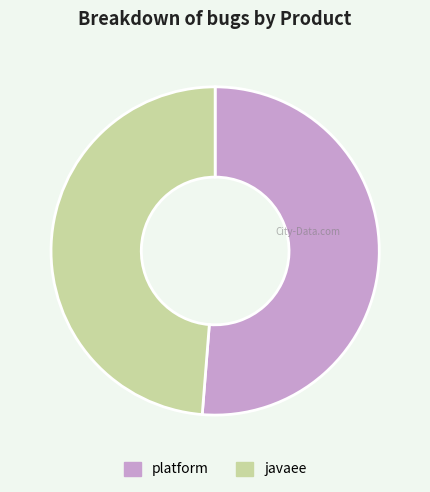

Which slice is the smallest?

javaee